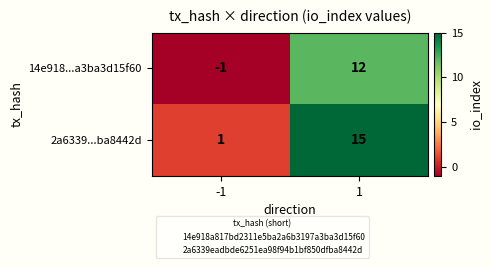

What is the total value across all series at 1?

27